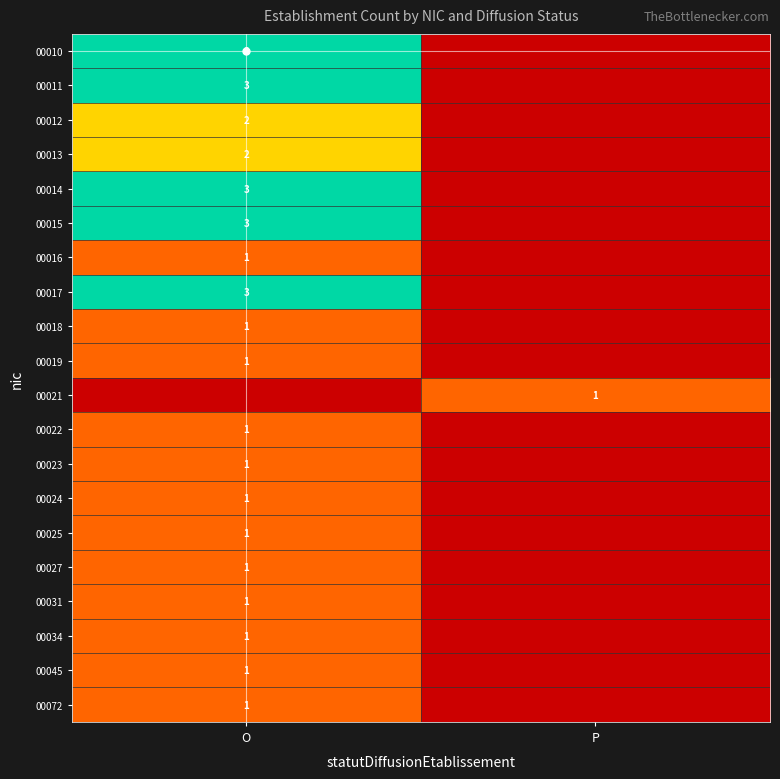

Which has a higher value, O or P?

O